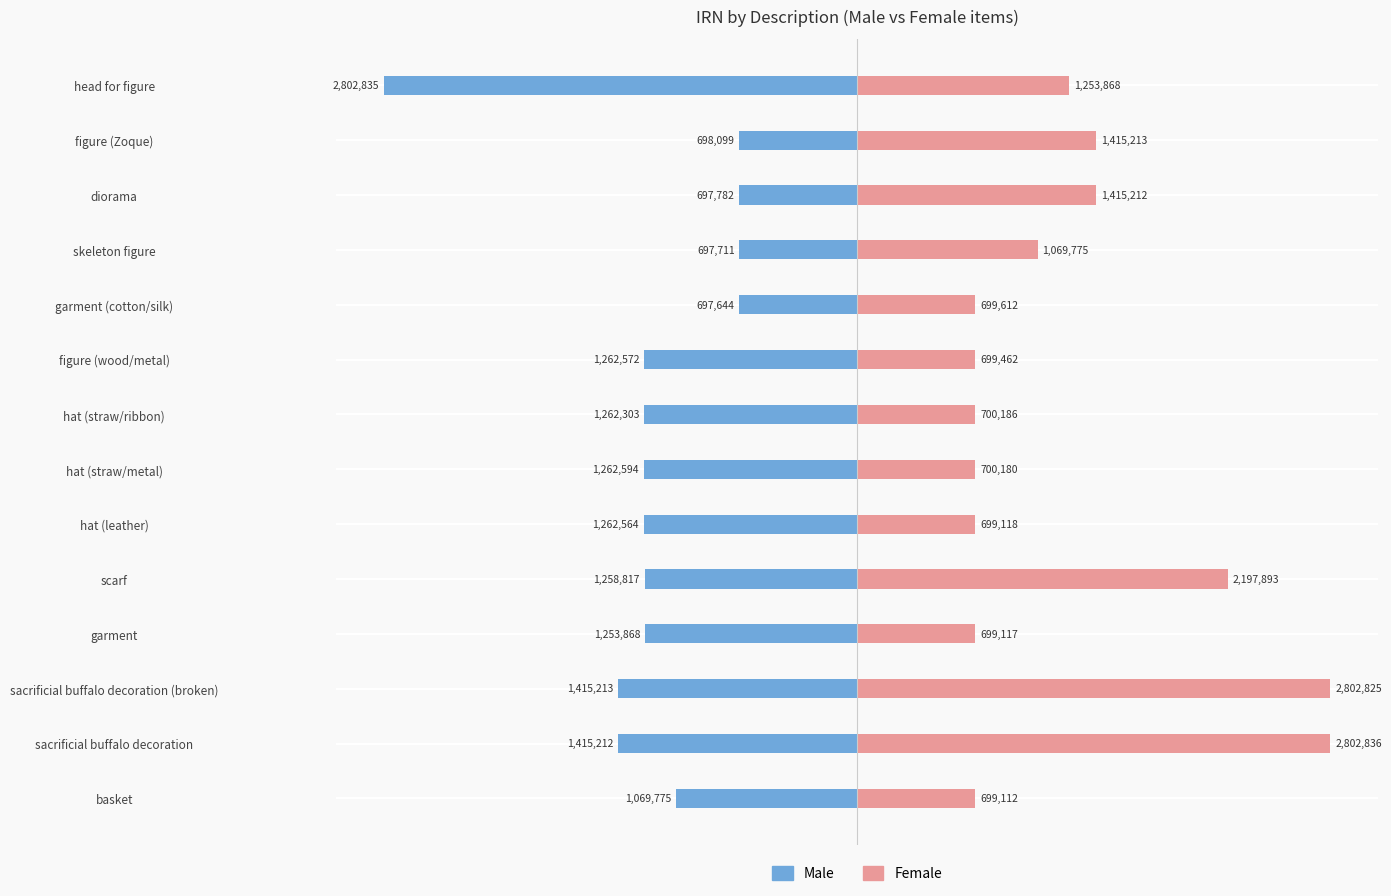

What is the value of the Male bar at the 12th from the left?

-697782